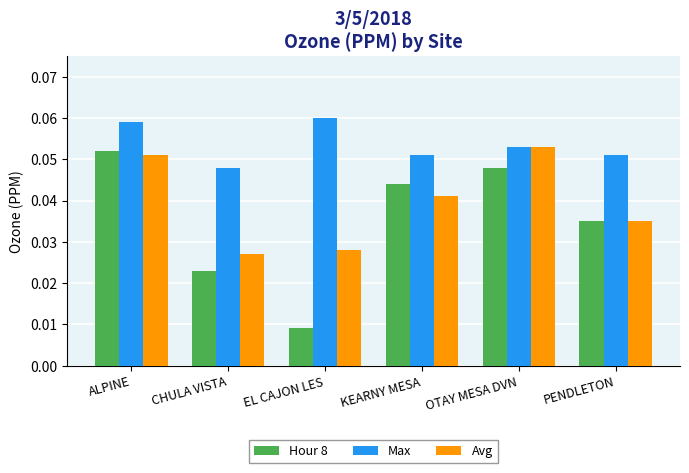

At which label does Hour 8 reach its minimum?

EL CAJON LES